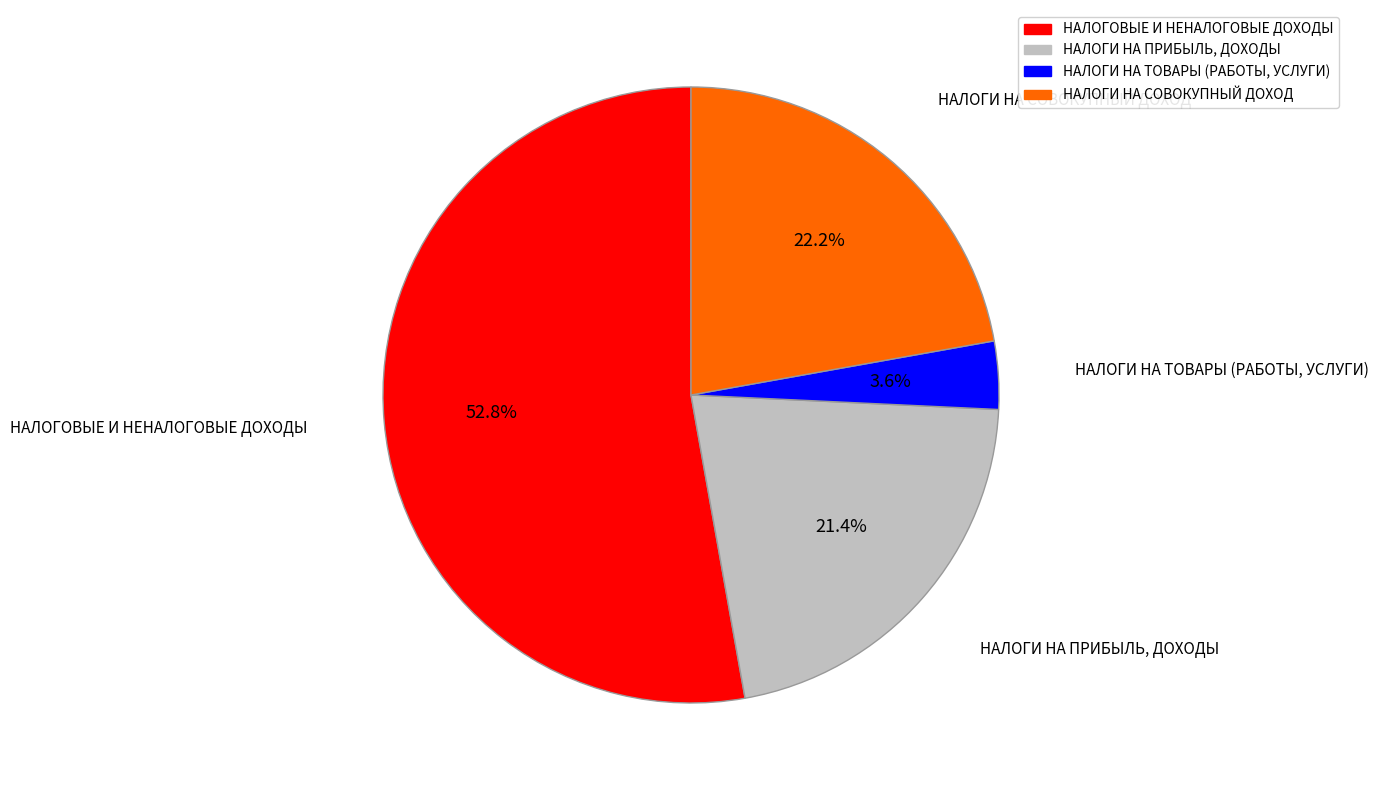

Does any single category account for the majority?

Yes